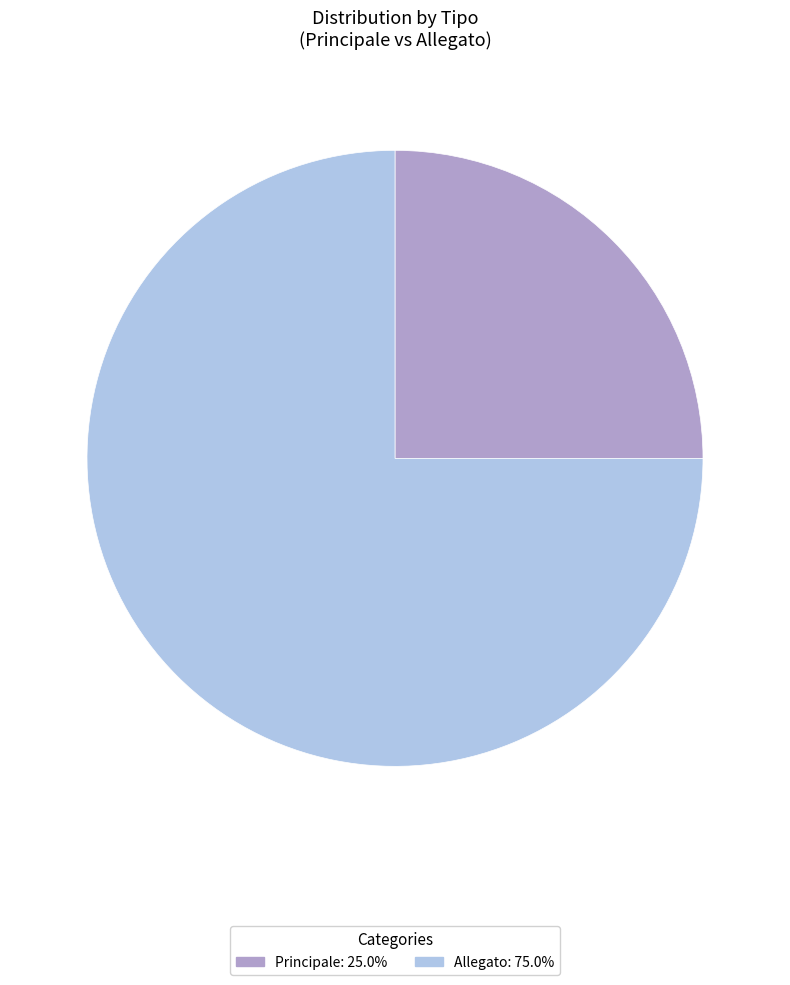

How many segments does this pie chart have?

2